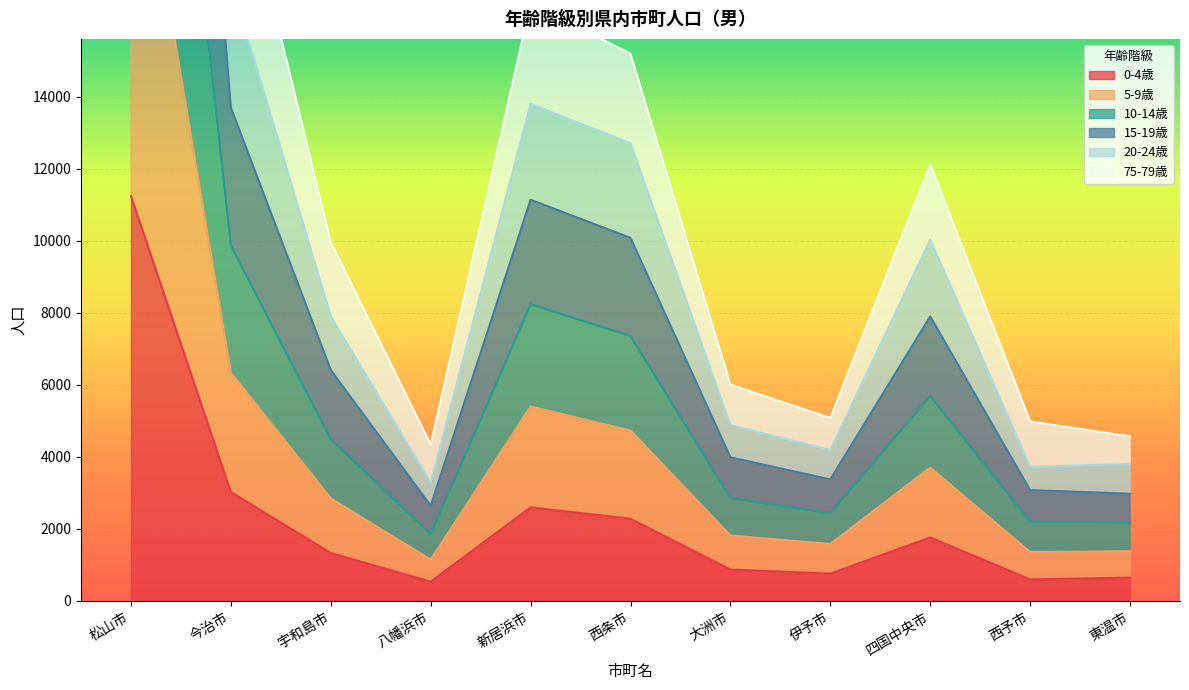

The value of 5-9歳 at 宇和島市 is 1177. True or false?

False